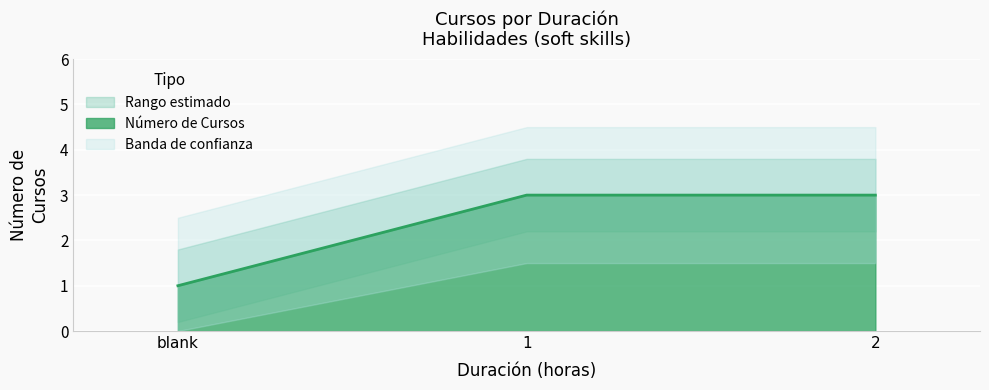

The value of Número de Cursos at 2 is 2. True or false?

False